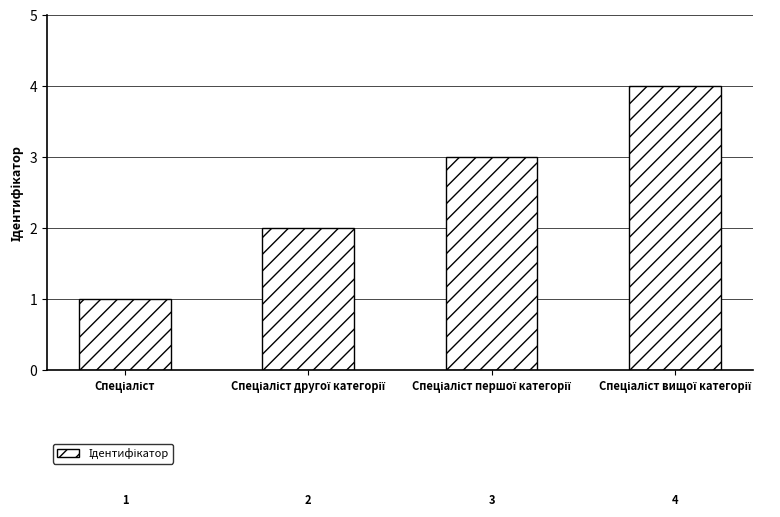

What is the sum of all values?

10